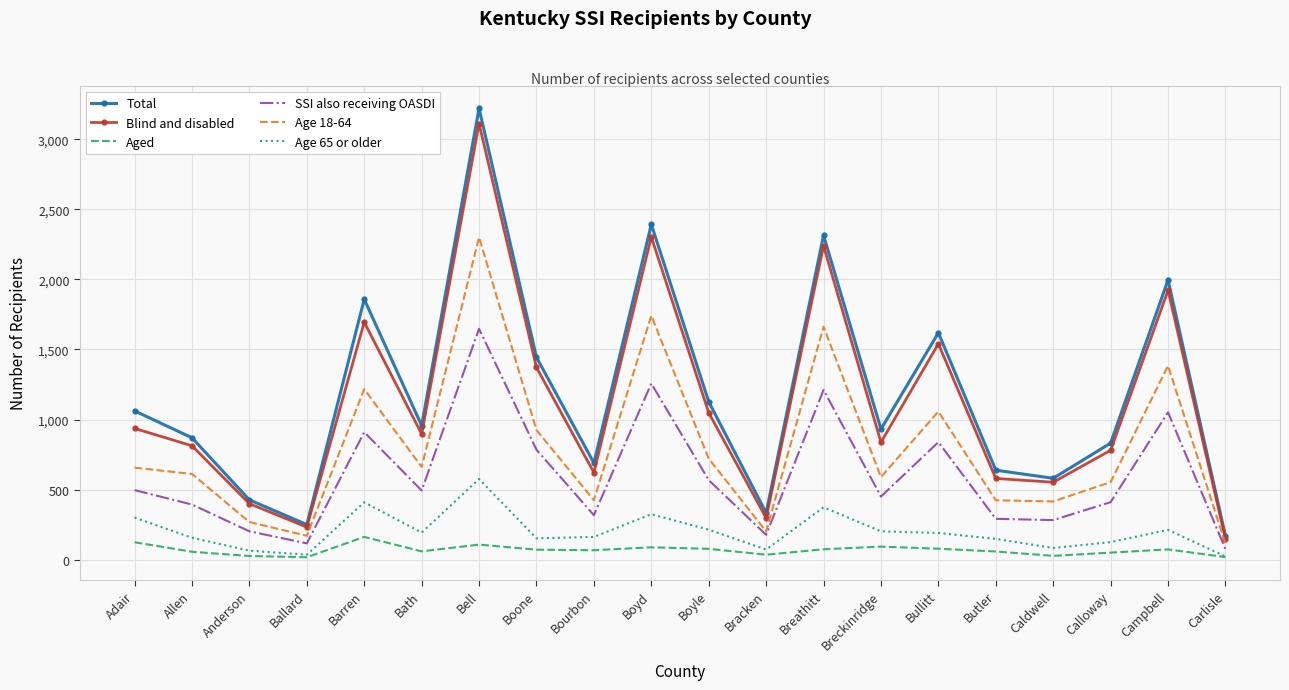

At which label is Total closest to 1694?

Bullitt